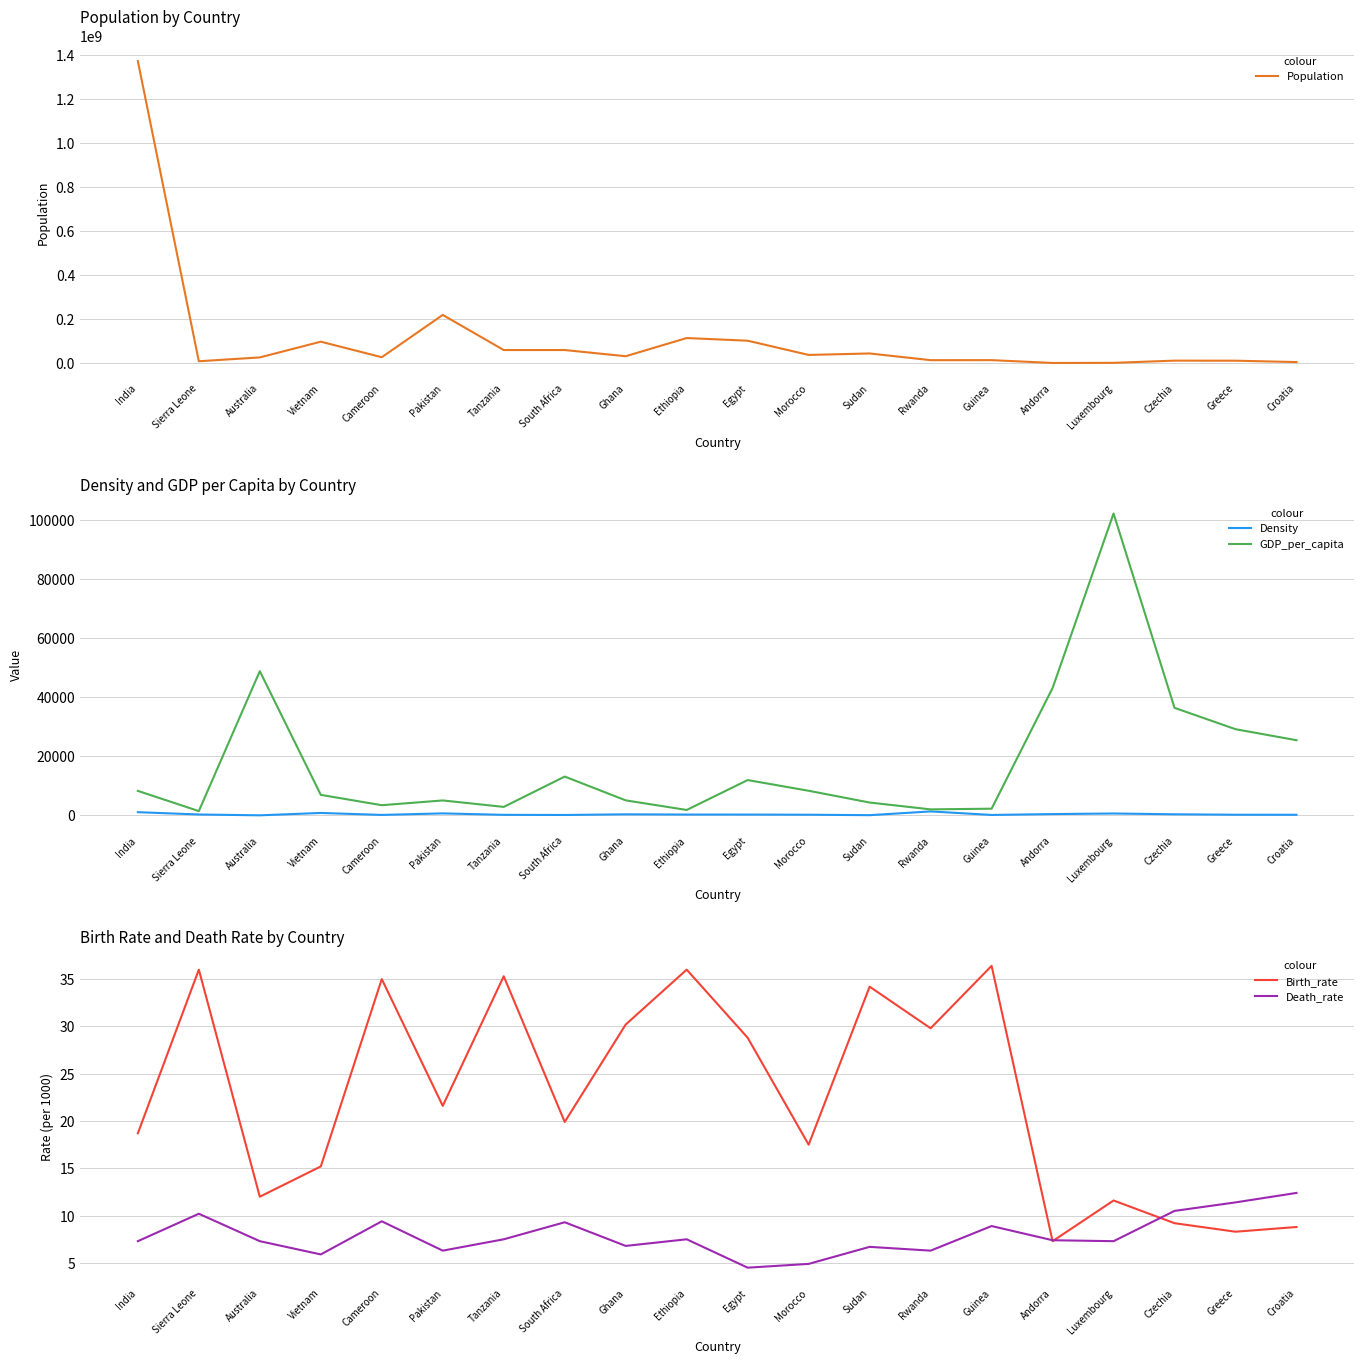

The GDP_per_capita series shows 4648.6 at Egypt. True or false?

False